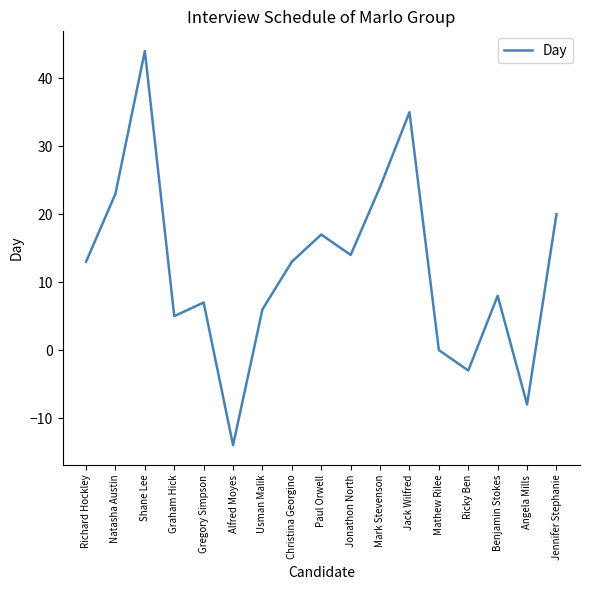

True or false: the data has more than 0 interior local peaks.

True